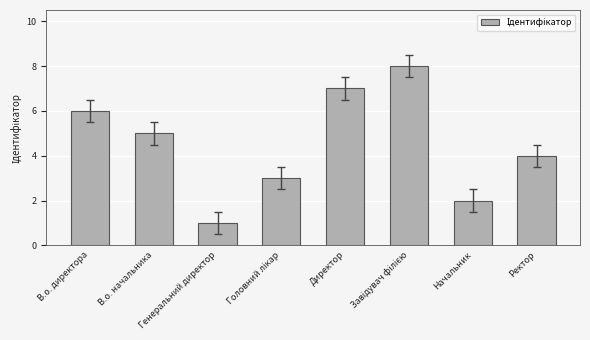

At which category does the chart reach its minimum across all series?

Генеральний директор